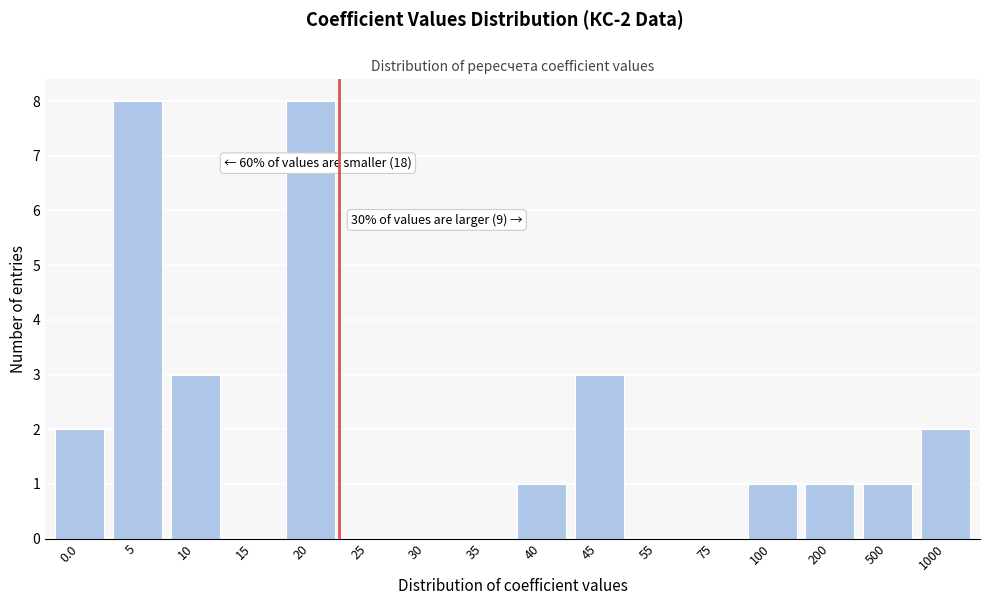

Reading left to right, transcribe all the data shown in this chart.

0.0=2	5=8	10=3	15=0	20=8	25=0	30=0	35=0	40=1	45=3	55=0	75=0	100=1	200=1	500=1	1000=2